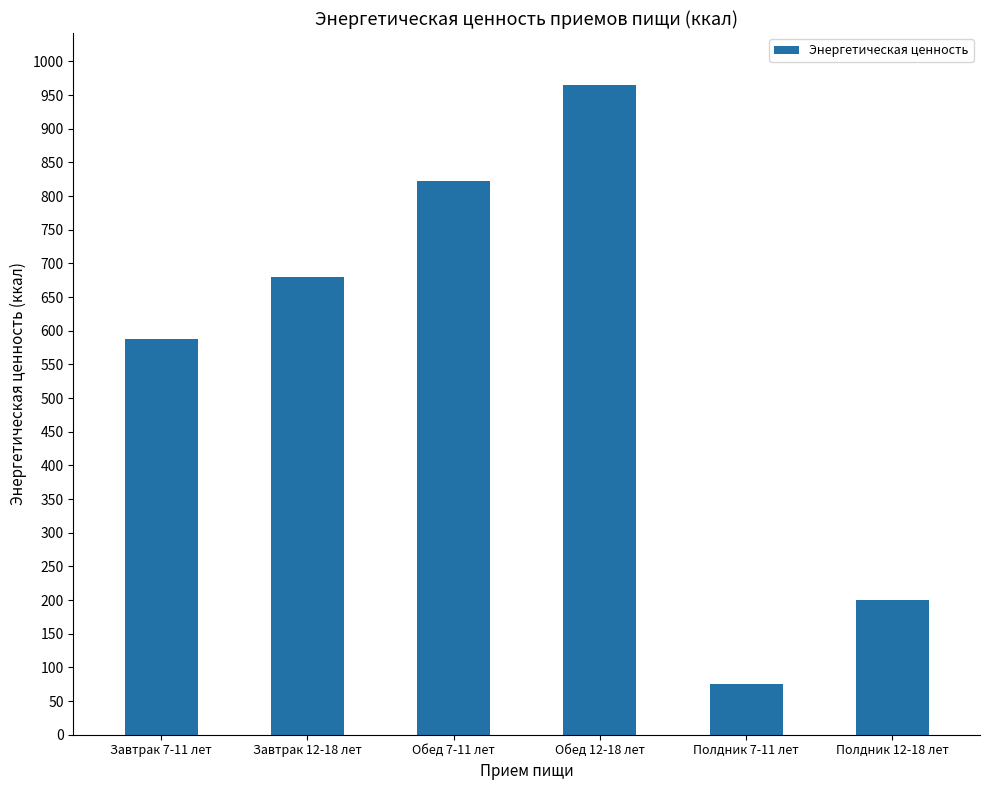

Reading left to right, extract all data points from this chart.

Завтрак 7-11 лет=587.5	Завтрак 12-18 лет=680.0	Обед 7-11 лет=822.5	Обед 12-18 лет=965.0	Полдник 7-11 лет=75.0	Полдник 12-18 лет=200.0